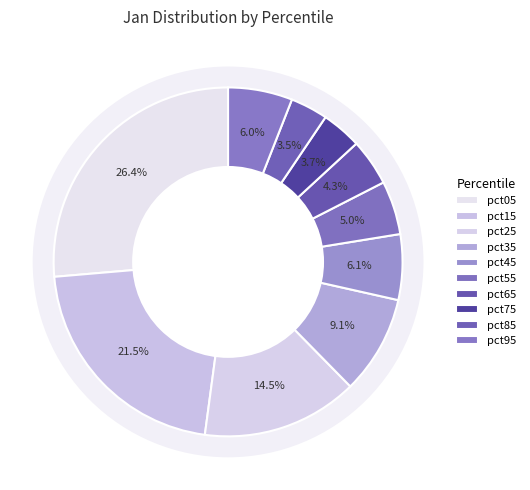

Is it true that pct75 is 4% of the pie?

True